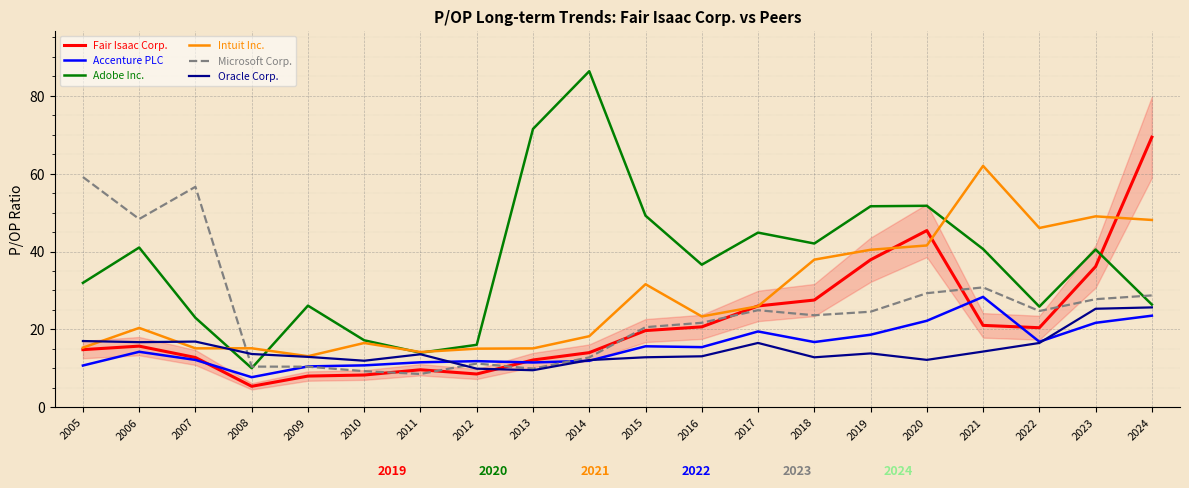

The value of Adobe Inc. at 2009 is 26.1. True or false?

True